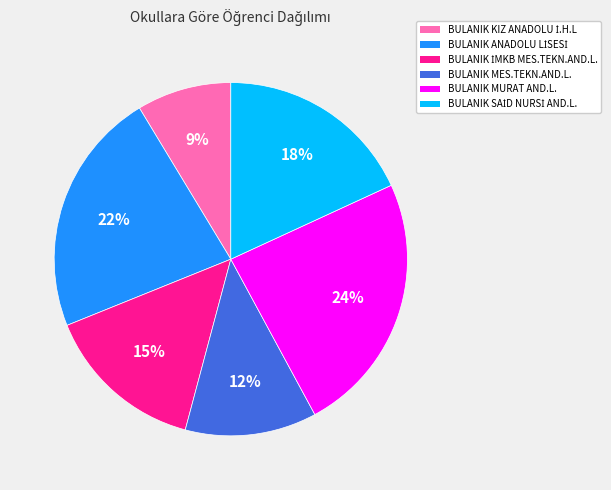

Which category has the biggest portion of the pie?

BULANIK MURAT AND.L.